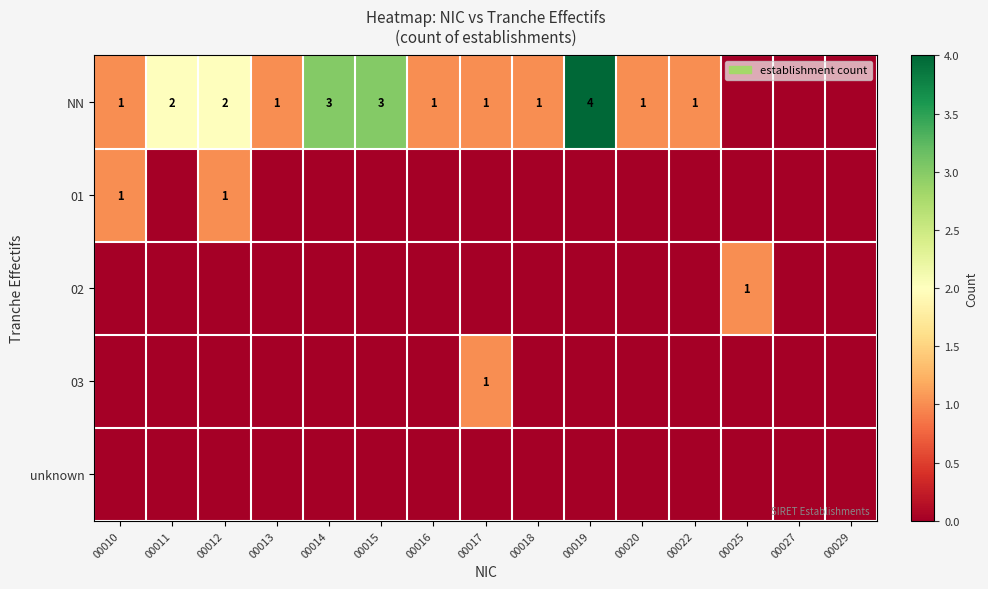

What is the difference between the highest and lowest values at 00011?

2